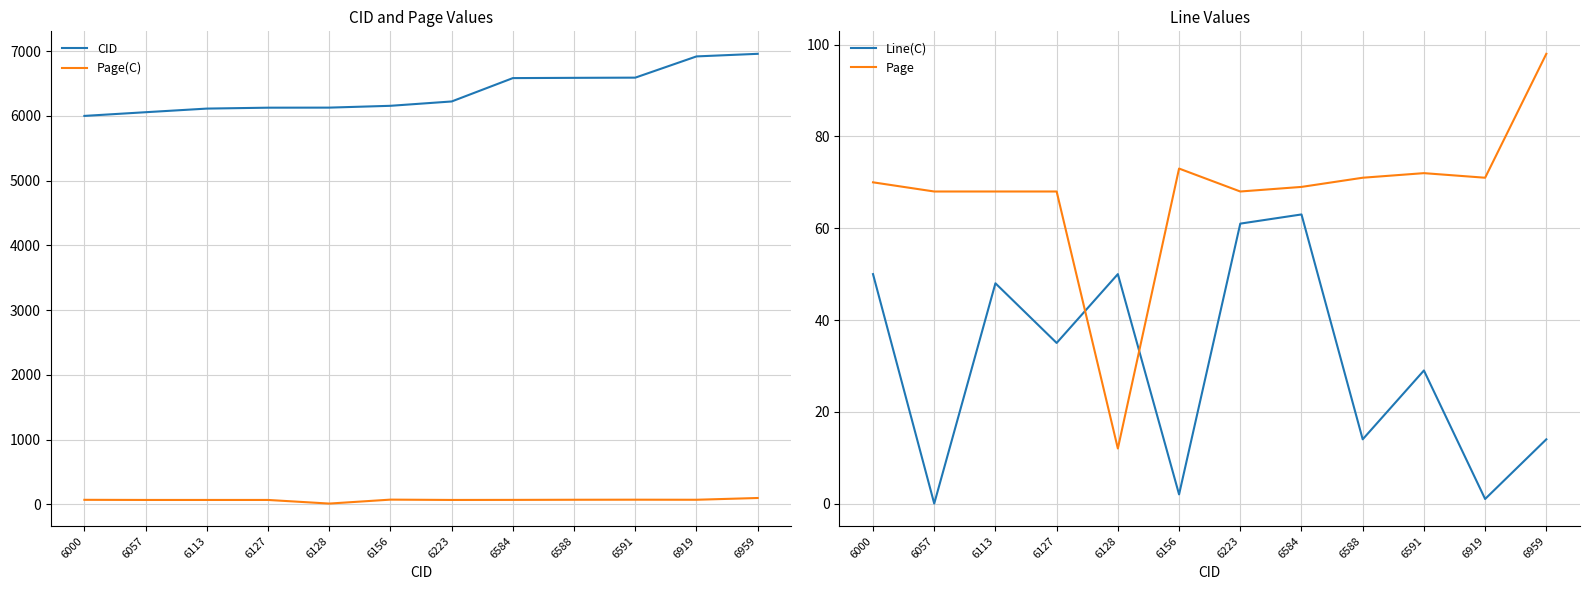

Which series changed the most between 6128 and 6919?

CID